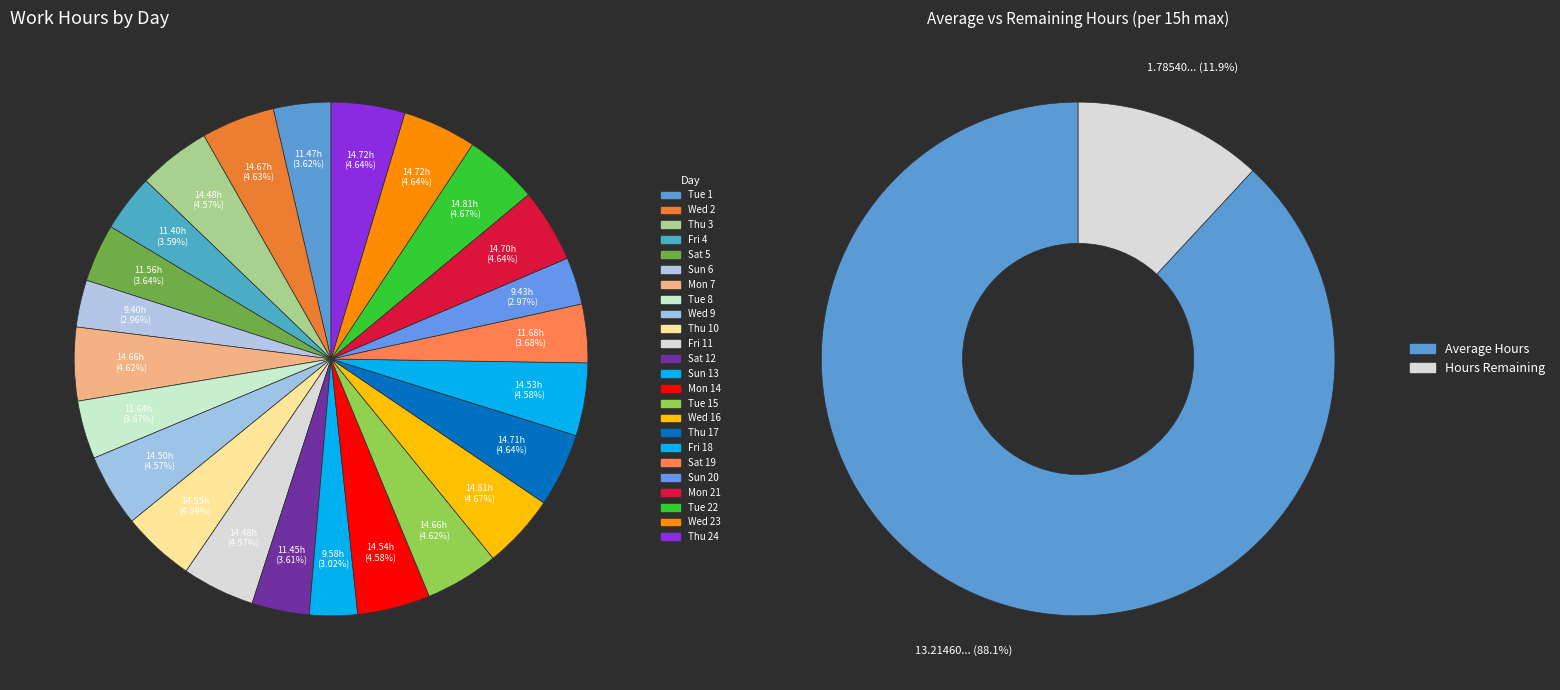

What is the smallest slice in the pie chart?

Sun 6